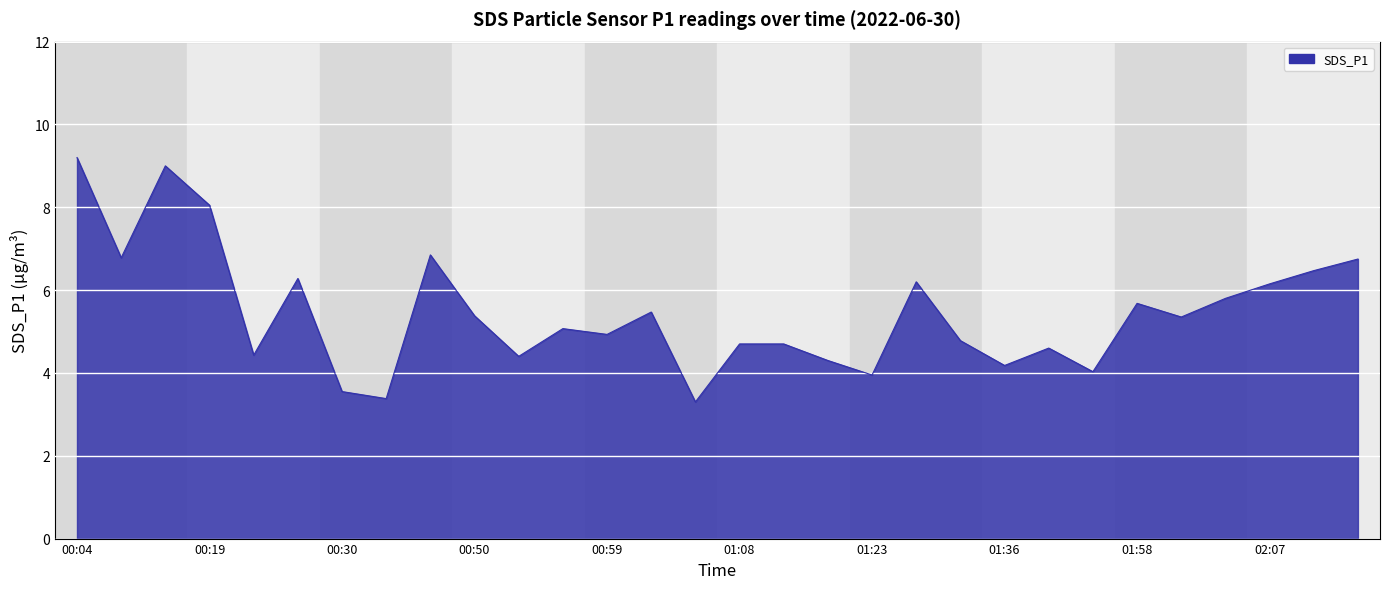

What is the difference between the maximum and minimum values?

5.9